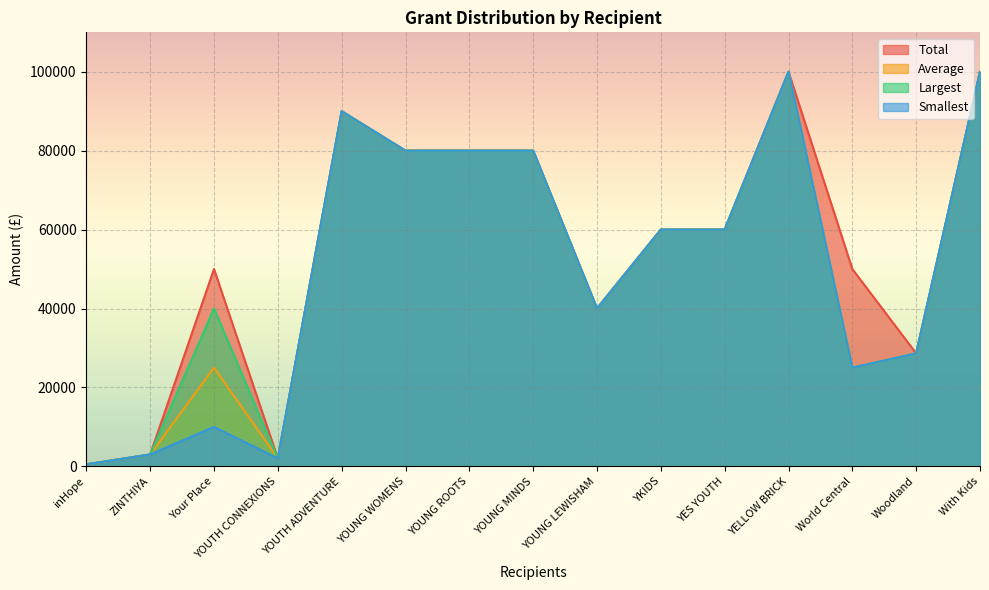

Which label corresponds to the largest value in the chart?

YELLOW BRICK